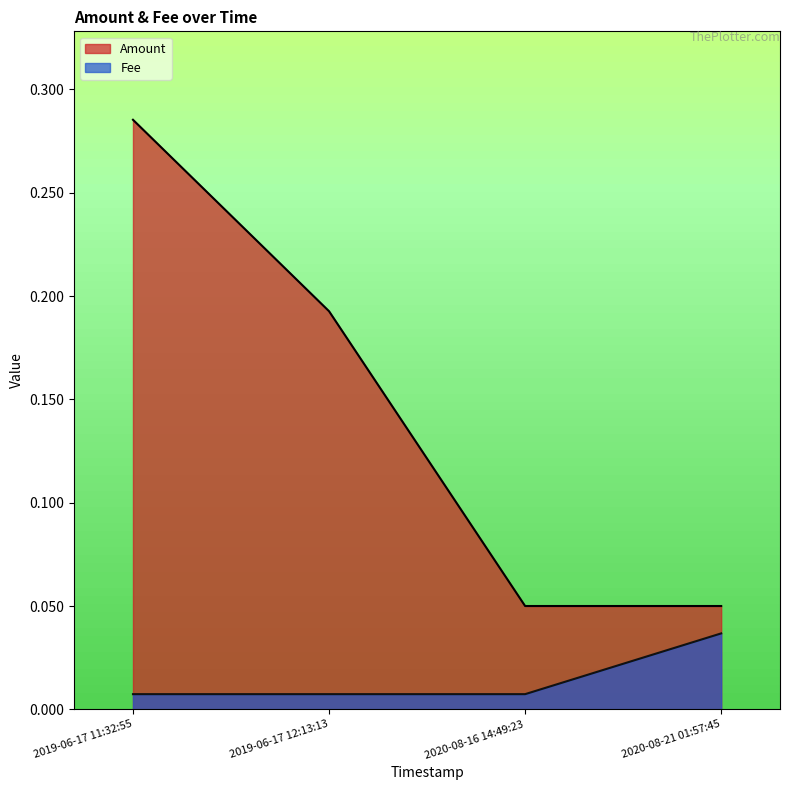

List the labels in order of Amount value, smallest first.

2020-08-16 14:49:23, 2020-08-21 01:57:45, 2019-06-17 12:13:13, 2019-06-17 11:32:55